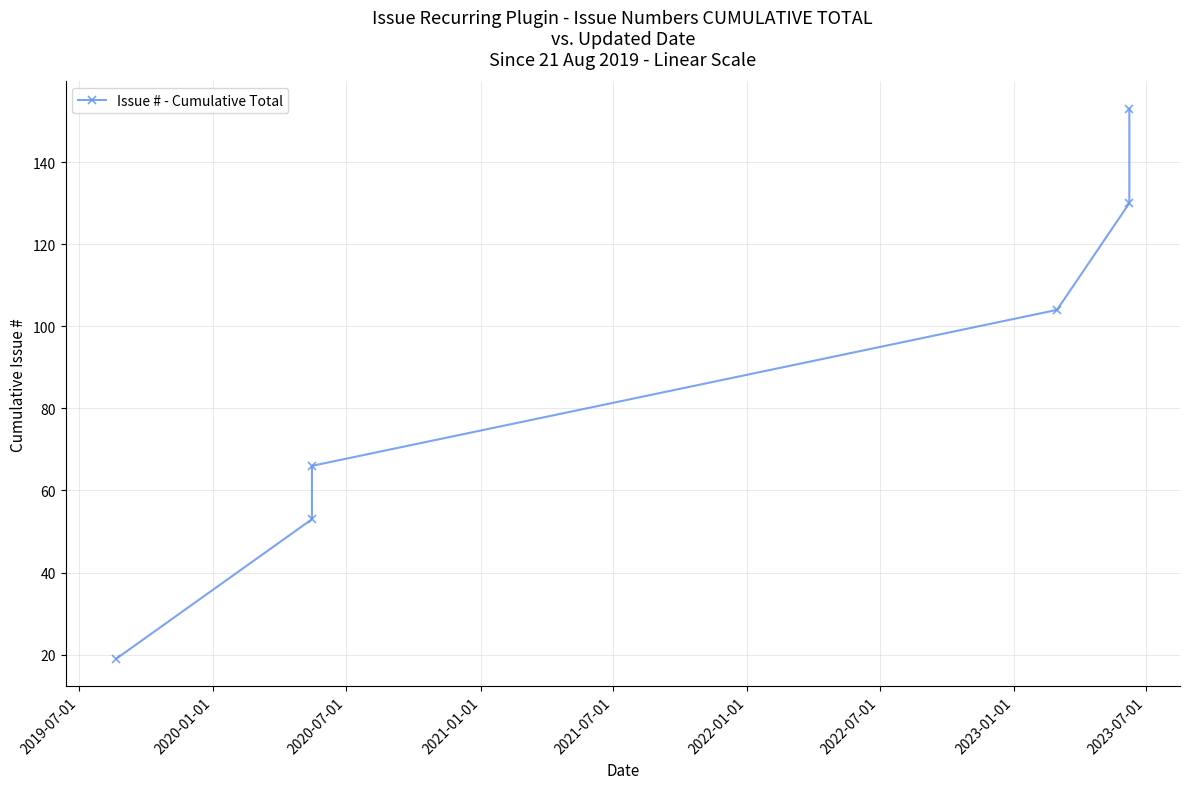

Reading left to right, list all the values displayed in this chart.

19	53	66	104	130	153